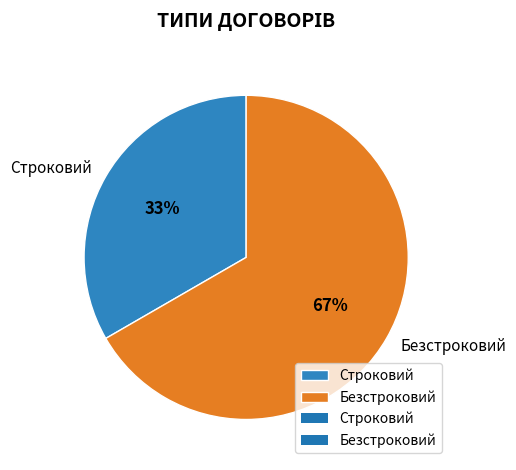

To the nearest percent, what is the average slice percentage?

50%